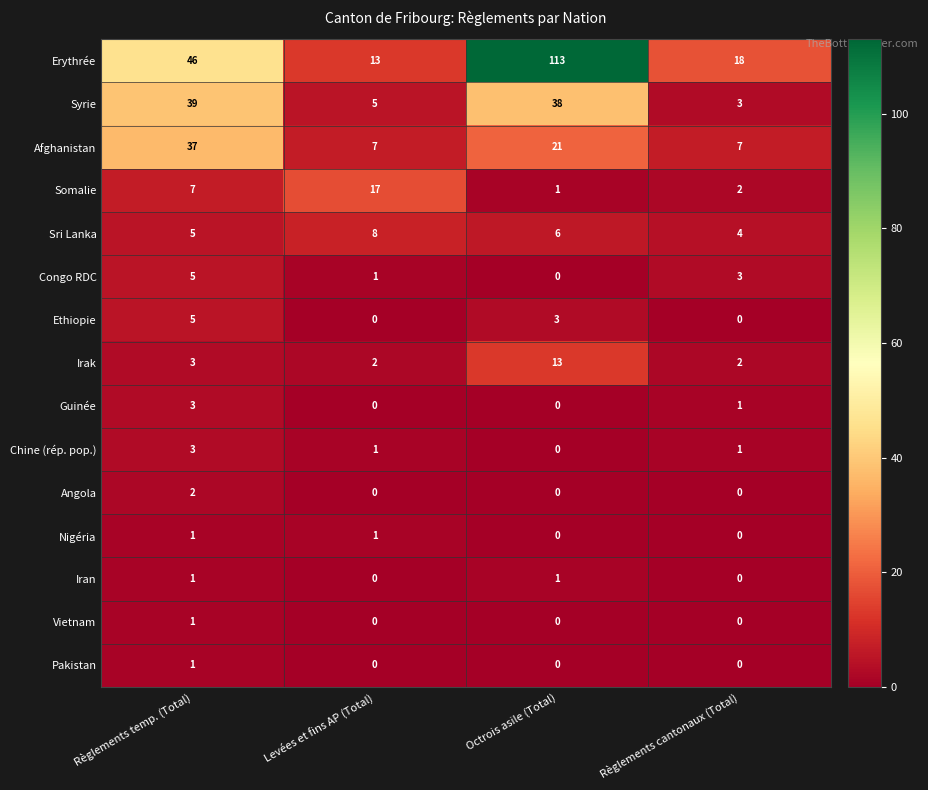

Is the value of Sri Lanka at Règlements cantonaux (Total) greater than the value of Irak at Règlements cantonaux (Total)?

Yes